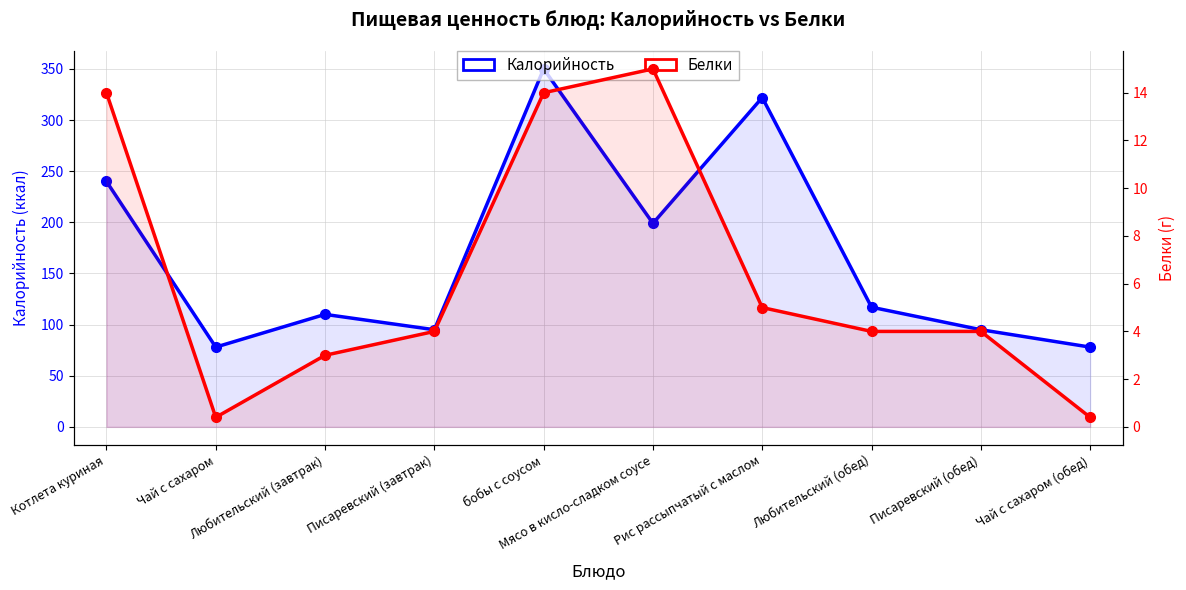

Where is the first local minimum for Калорийность?

Чай с сахаром